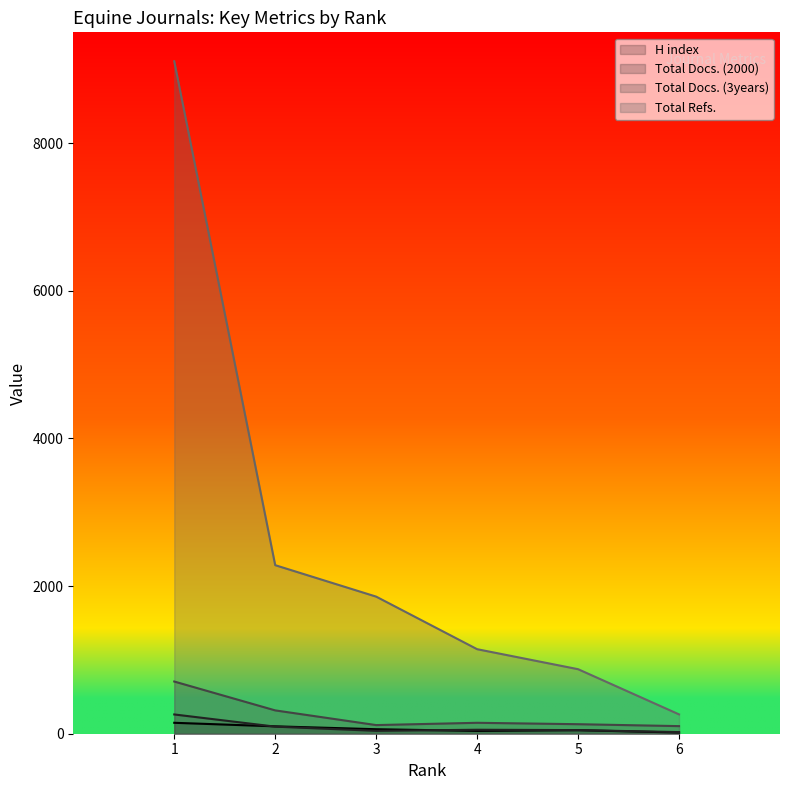

True or false: H index has more than 0 points higher than both neighbors.

True